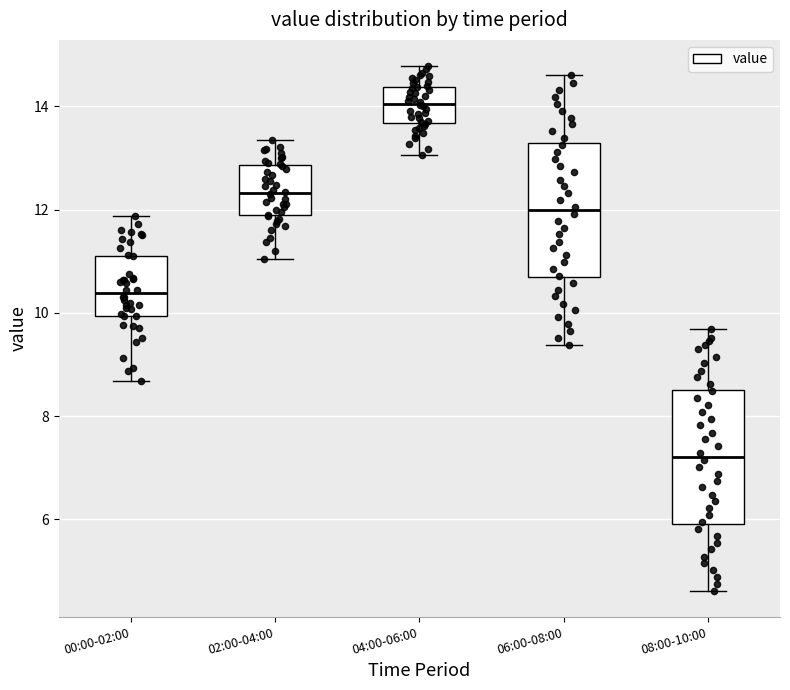

Reading left to right, read every box against the y-axis: the position of its median line, the range the box covers, and the ends of its whiskers. The values are not printed on the chart, so give them approximately, as read against the axis.

00:00-02:00: median 10.4, box 10.0 to 11.2, whiskers 8.6 to 11.8
02:00-04:00: median 12.4, box 11.8 to 12.8, whiskers 11.0 to 13.4
04:00-06:00: median 14.0, box 13.6 to 14.4, whiskers 13.0 to 14.8
06:00-08:00: median 12.0, box 10.6 to 13.2, whiskers 9.4 to 14.6
08:00-10:00: median 7.2, box 6.0 to 8.6, whiskers 4.6 to 9.6